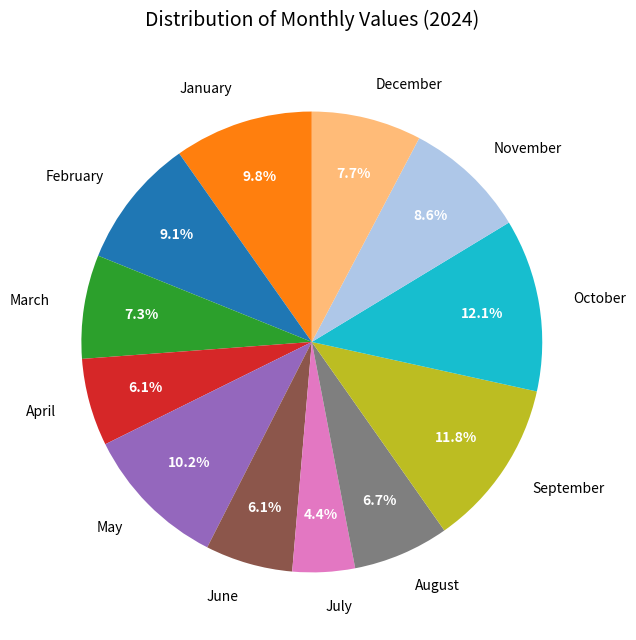

Is there a majority slice in this chart?

No